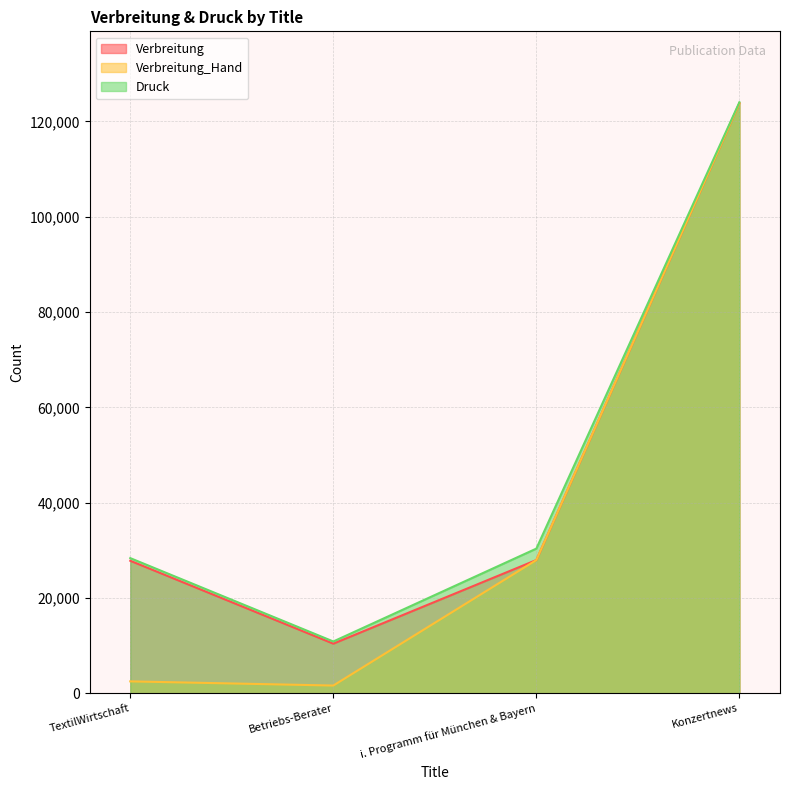

Reading right to left, list all the values displayed in this chart.

Verbreitung: 123800	27973	10435	27824
Verbreitung_Hand: 123800	27973	1649	2524
Druck: 124000	30373	10892	28379